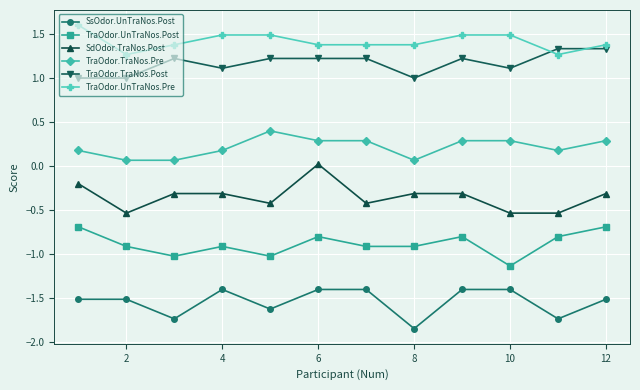

What are all the series names shown in the legend?

SsOdor.UnTraNos.Post, TraOdor.UnTraNos.Post, SdOdor.TraNos.Post, TraOdor.TraNos.Pre, TraOdor.TraNos.Post, TraOdor.UnTraNos.Pre